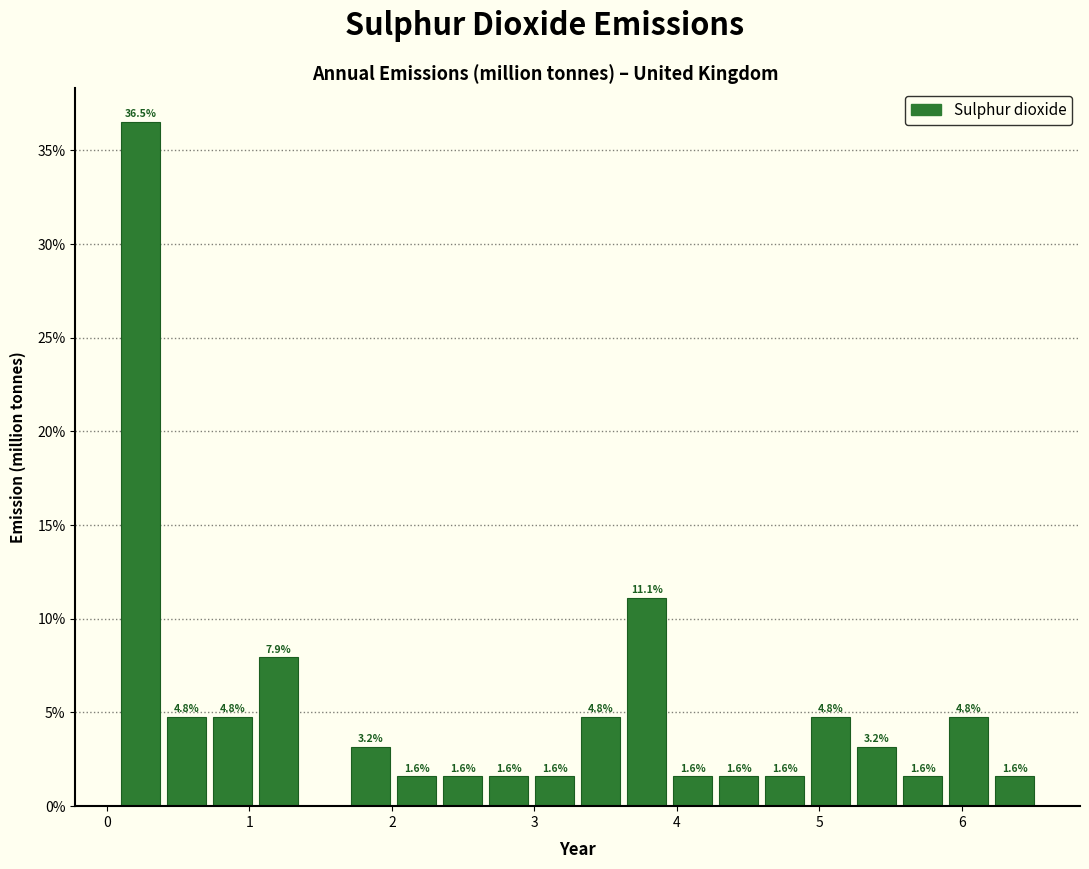

Around what value on the x-axis is the tallest bar? Give the approximate position of its centre, as read against the axis.

0.2